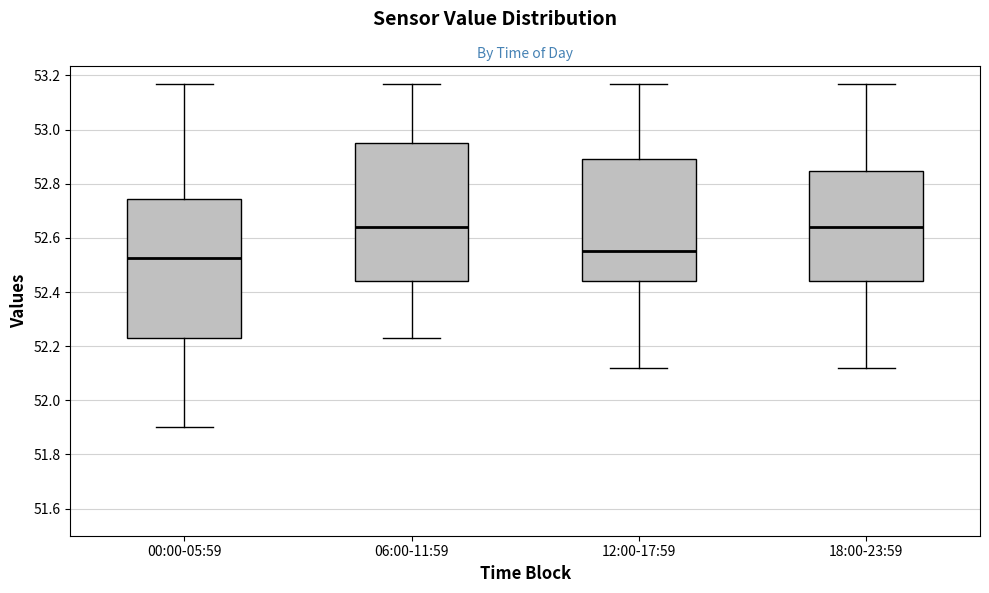

Reading left to right, read every box against the y-axis: the position of its median line, the range the box covers, and the ends of its whiskers. The values are not printed on the chart, so give them approximately, as read against the axis.

00:00-05:59: median 52.52, box 52.24 to 52.74, whiskers 51.90 to 53.18
06:00-11:59: median 52.64, box 52.44 to 52.96, whiskers 52.24 to 53.18
12:00-17:59: median 52.56, box 52.44 to 52.90, whiskers 52.12 to 53.18
18:00-23:59: median 52.64, box 52.44 to 52.84, whiskers 52.12 to 53.18